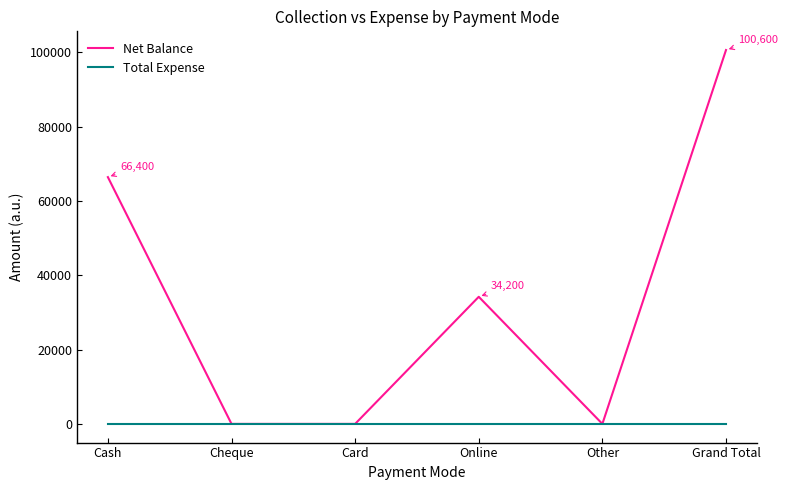

Is it true that Net Balance equals 66400 at Cash?

True